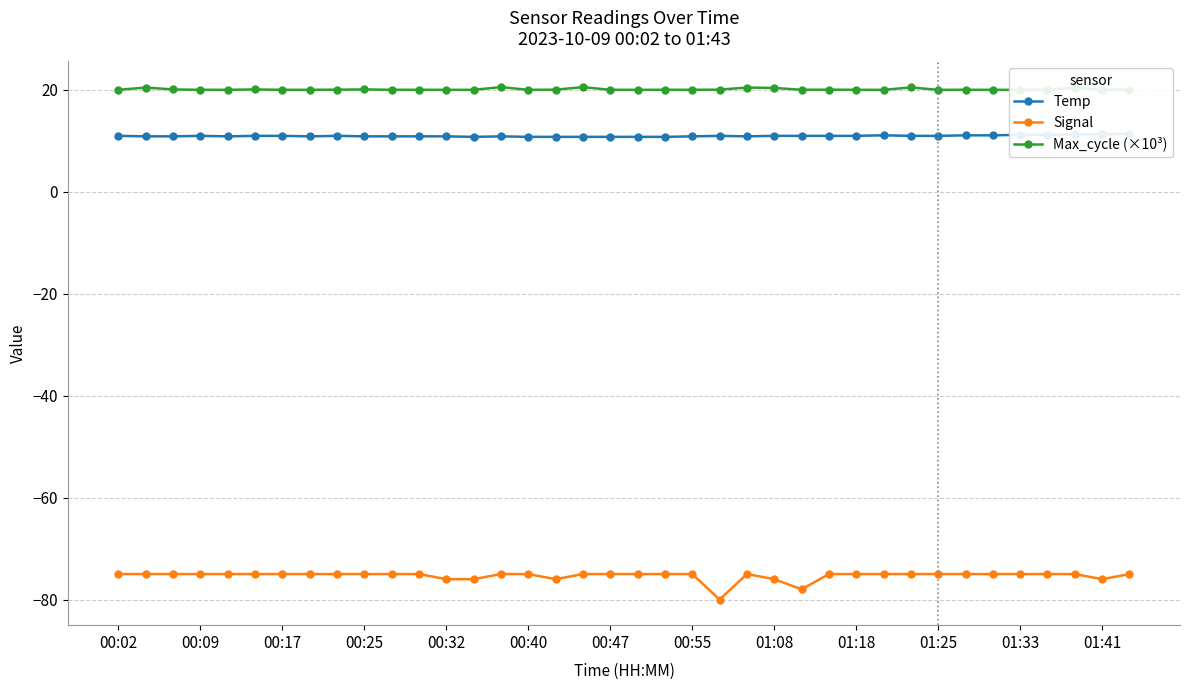

What is the highest value of the Signal series?

-75.0